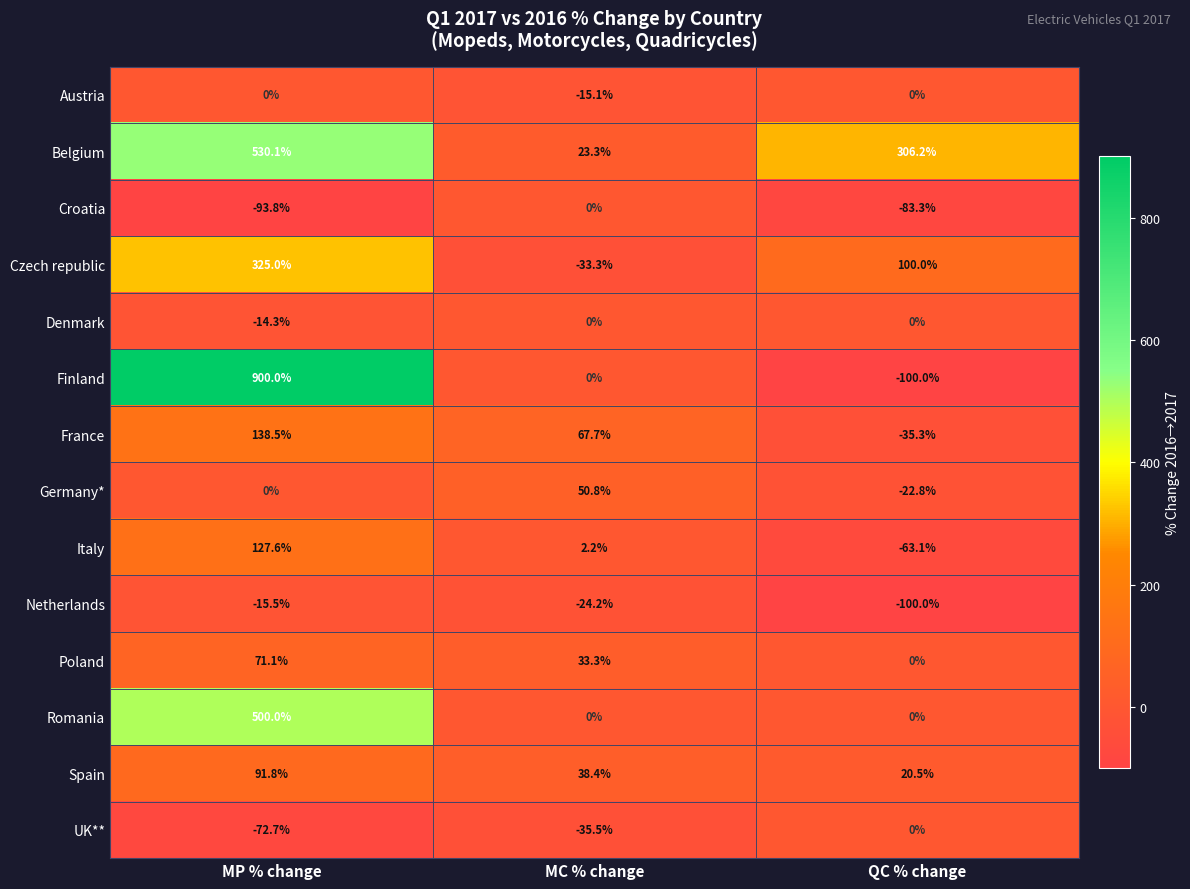

The value of Spain at MP % change is 91.8. True or false?

True